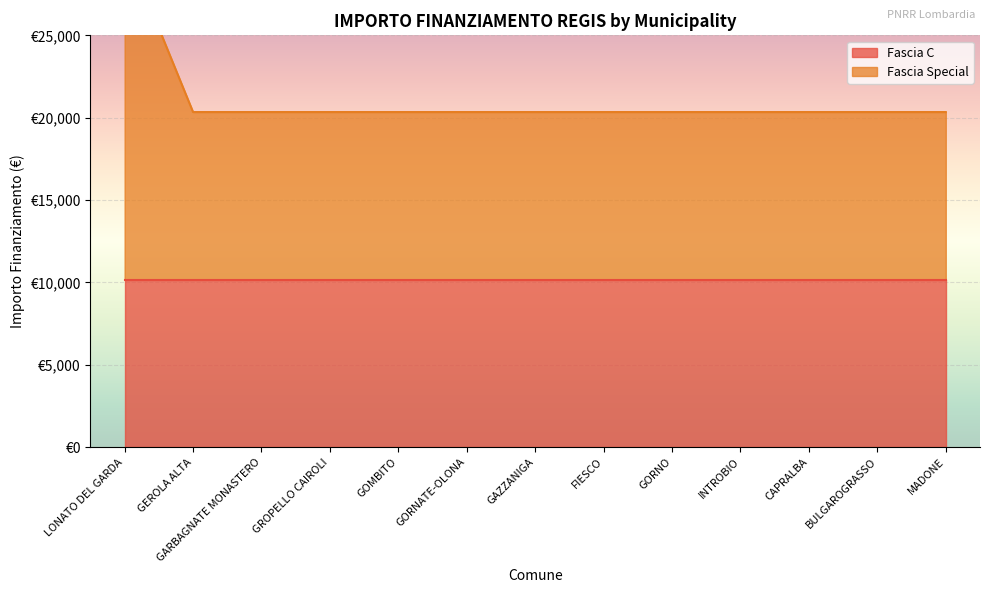

Which has a higher value, GORNO or CAPRALBA?

GORNO